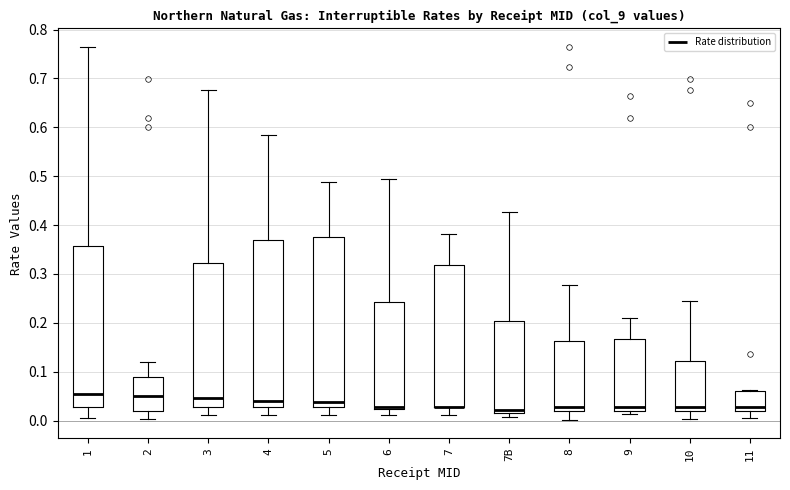

Reading left to right, read every box against the y-axis: the position of its median line, the range the box covers, and the ends of its whiskers. The values are not printed on the chart, so give them approximately, as read against the axis.

1: median 0.05, box 0.03 to 0.36, whiskers 0.01 to 0.76
2: median 0.05, box 0.02 to 0.09, whiskers 0.00 to 0.12
3: median 0.05, box 0.03 to 0.32, whiskers 0.01 to 0.68
4: median 0.04, box 0.03 to 0.37, whiskers 0.01 to 0.59
5: median 0.04, box 0.03 to 0.38, whiskers 0.01 to 0.49
6: median 0.03, box 0.02 to 0.24, whiskers 0.01 to 0.50
7: median 0.03 (drawn on the box's lower edge), box 0.03 to 0.32, whiskers 0.01 to 0.38
7B: median 0.02 (just above the box's lower edge), box 0.02 to 0.20, whiskers 0.01 to 0.43
8: median 0.03, box 0.02 to 0.16, whiskers 0.00 to 0.28
9: median 0.03, box 0.02 to 0.17, whiskers 0.01 to 0.21
10: median 0.03, box 0.02 to 0.12, whiskers 0.00 to 0.24
11: median 0.03, box 0.02 to 0.06, whiskers 0.01 to 0.06 (just above the box's upper edge)